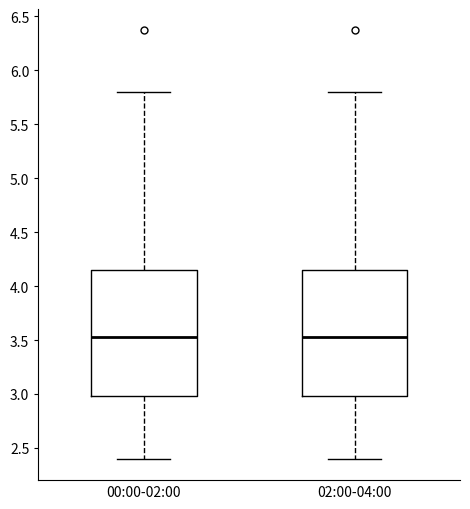

Where is the upper edge of the box for 02:00-04:00 on the y-axis? The values are not printed on the chart, so give them approximately, as read against the axis.

4.15